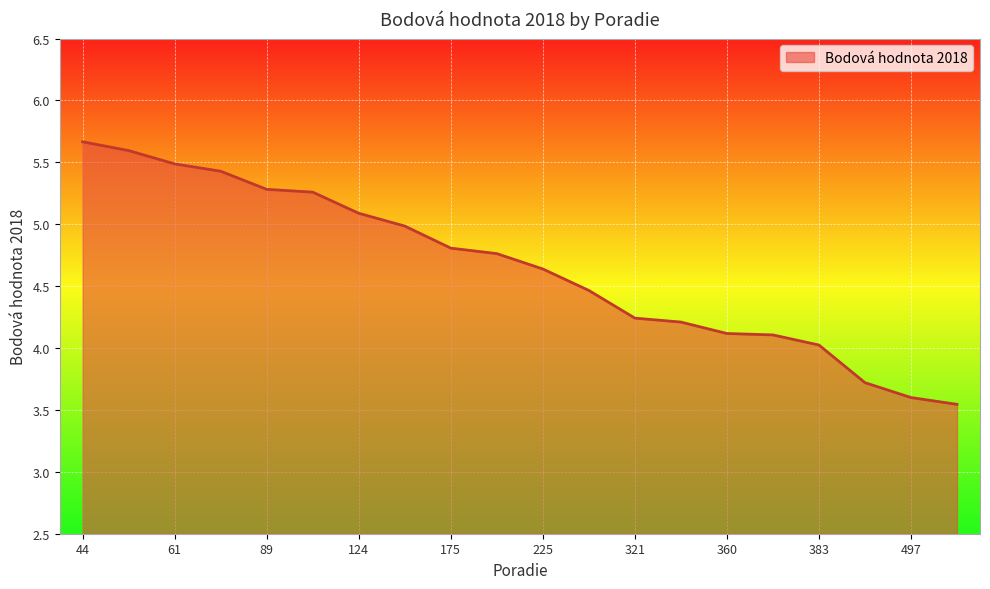

What is the maximum value shown in the chart?

5.7